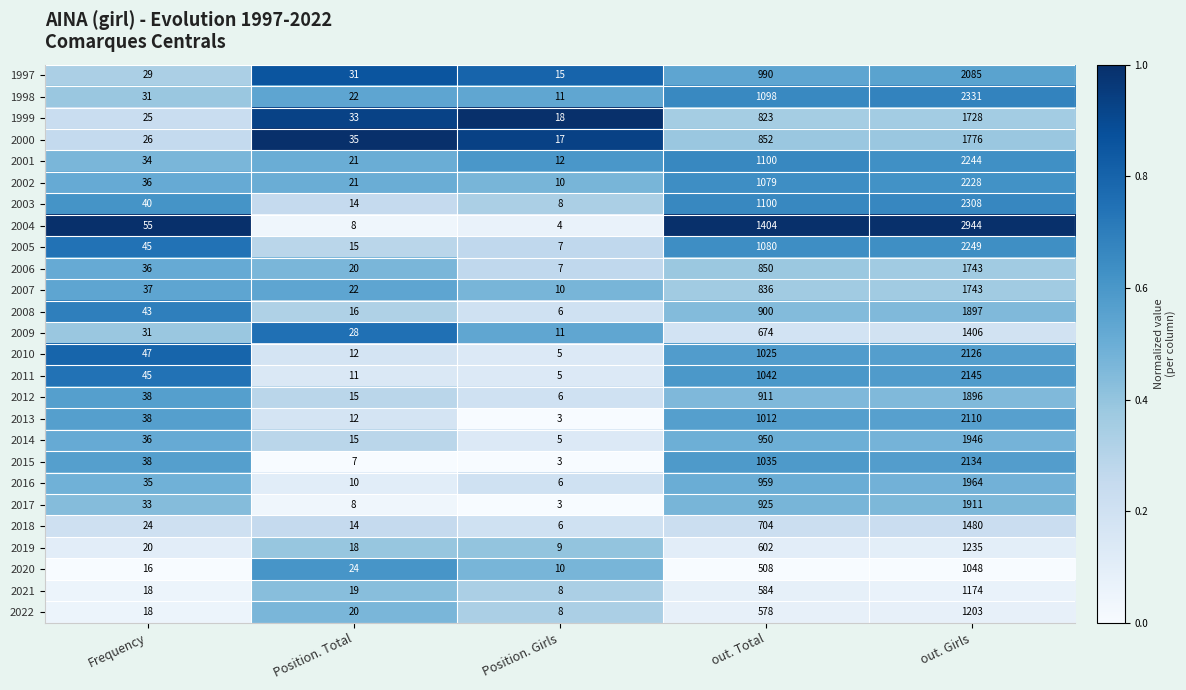

How many distinct data groups are displayed?

26